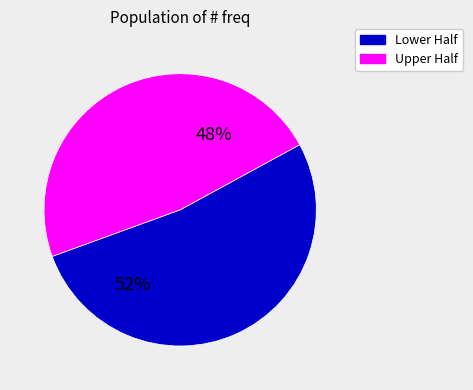

Is there any slice that represents more than half of the pie?

Yes